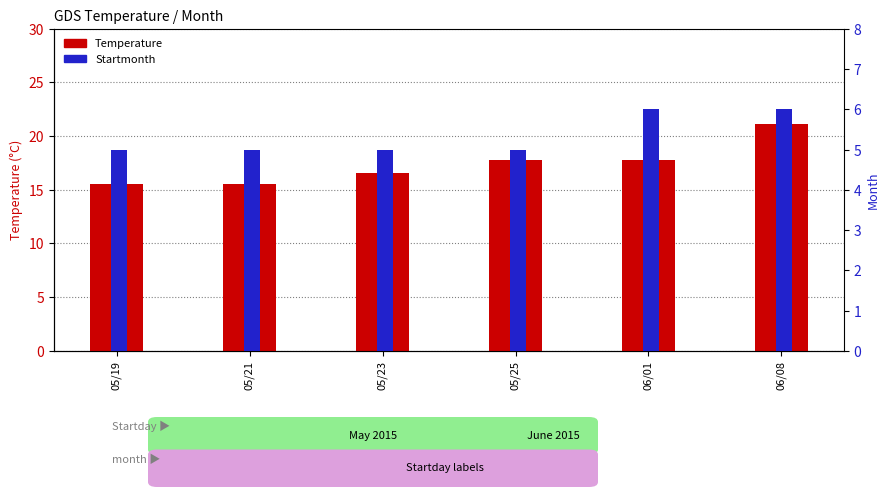

Which series has the largest range (max minus min)?

Temperature